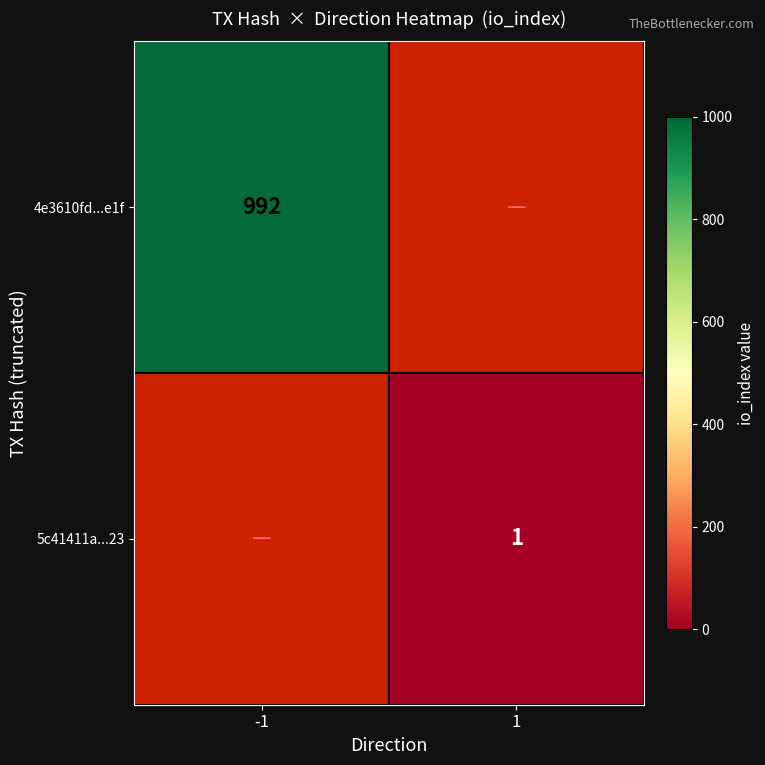

Is it true that 4e3610fd...e1f equals 560 at -1?

False